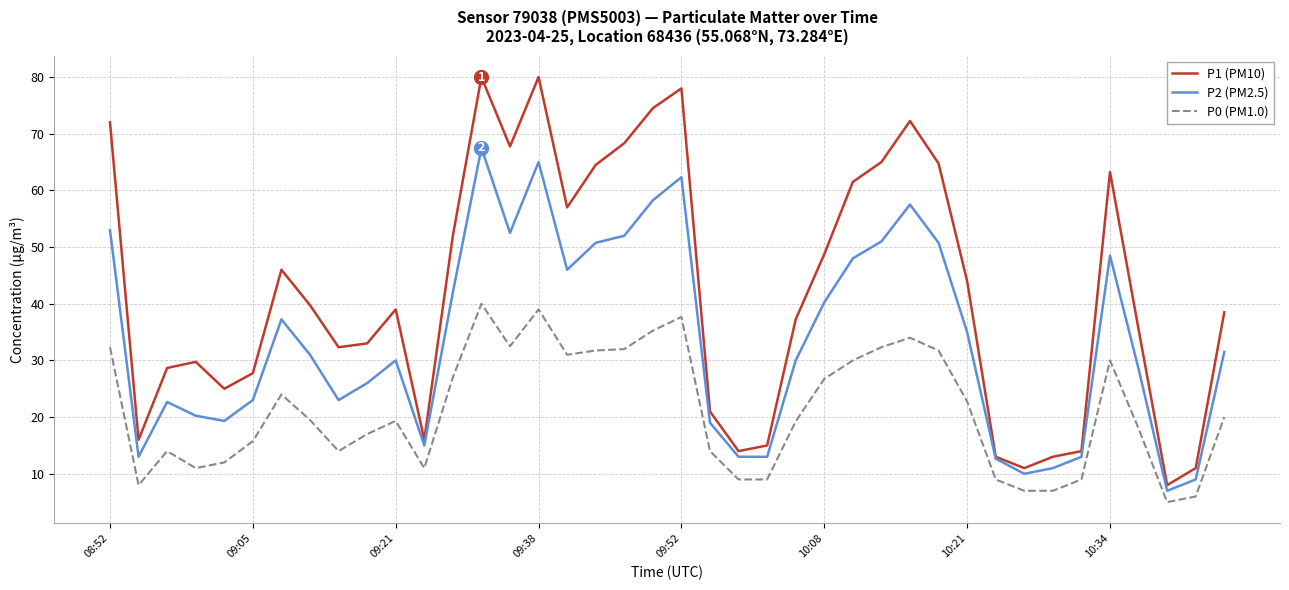

What are all the series names shown in the legend?

P1 (PM10), P2 (PM2.5), P0 (PM1.0)